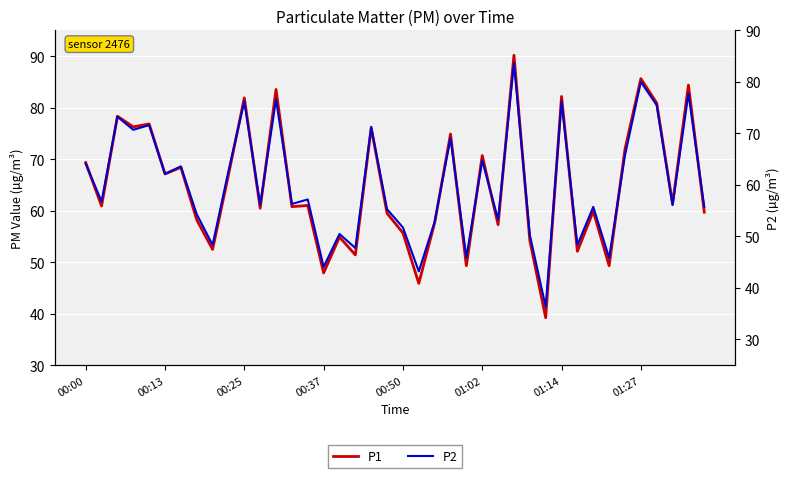

In P2, how many points are lower than both neighbors (excluding endpoints)?

15